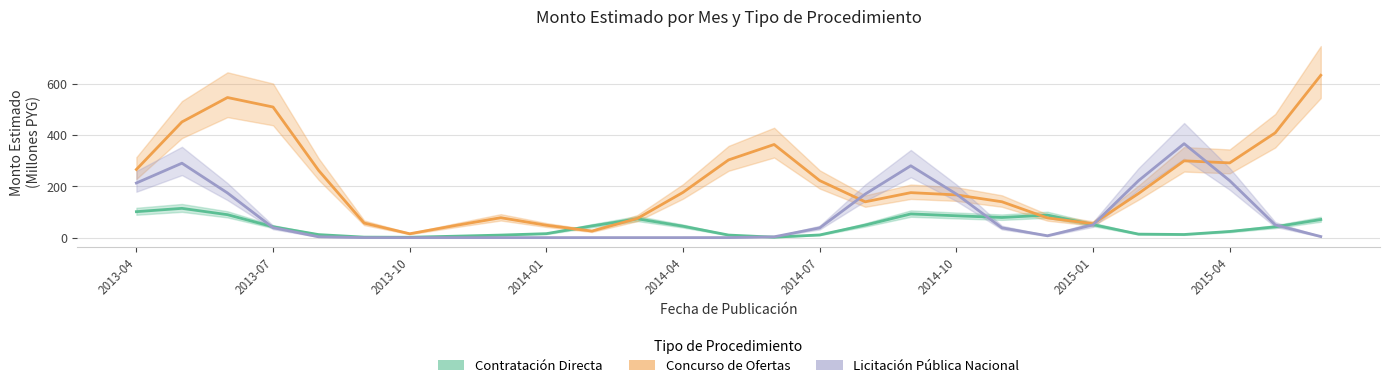

What is the approximate value of Concurso de Ofertas (CO) at 22?

172.1